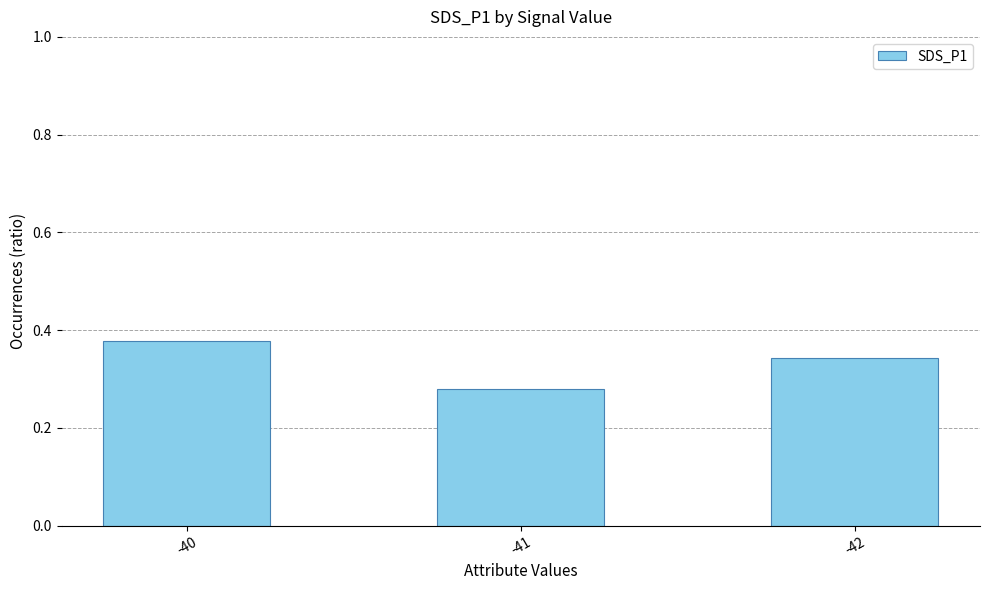

How many values are between 0 and 1?

3